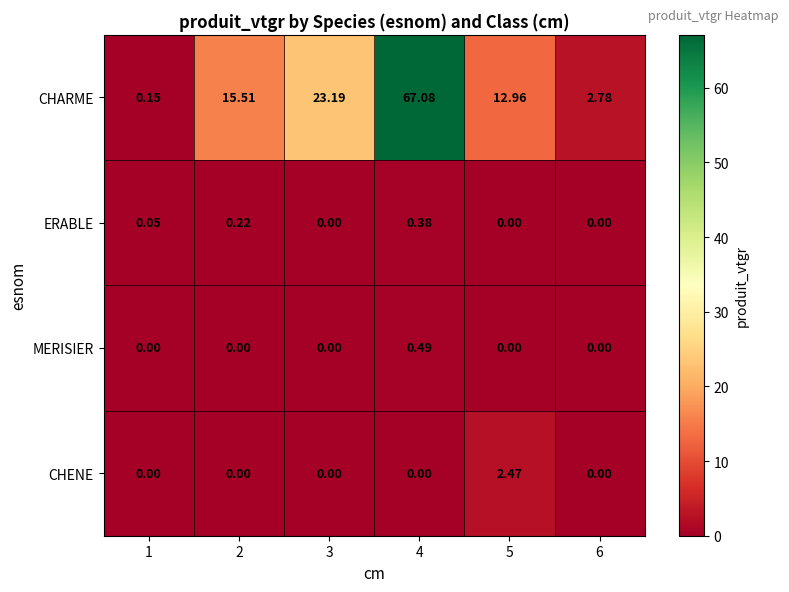

Between 1 and 4, which series saw the biggest shift?

CHARME